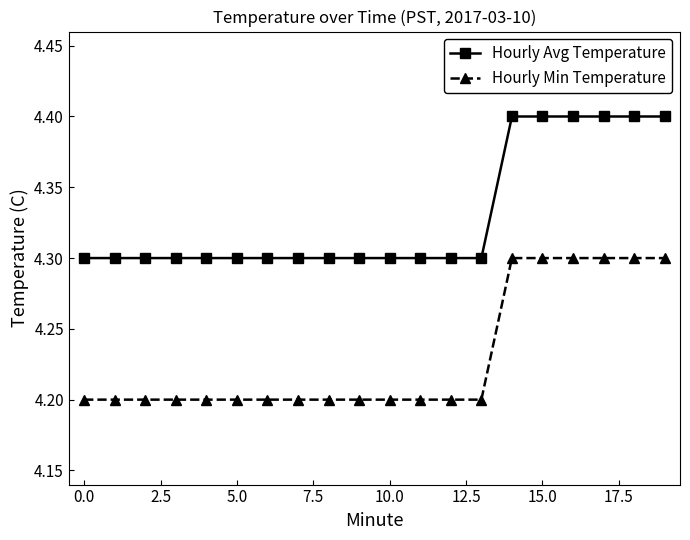

What are all the series names shown in the legend?

Hourly Avg Temperature, Hourly Min Temperature